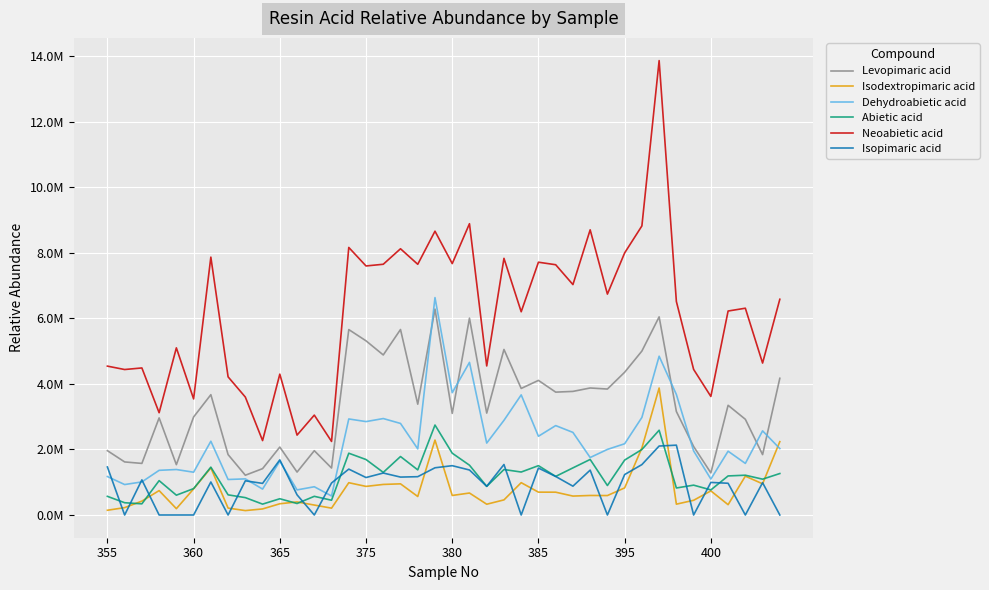

What are all the series names shown in the legend?

Levopimaric acid, Isodextropimaric acid, Dehydroabietic acid, Abietic acid, Neoabietic acid, Isopimaric acid